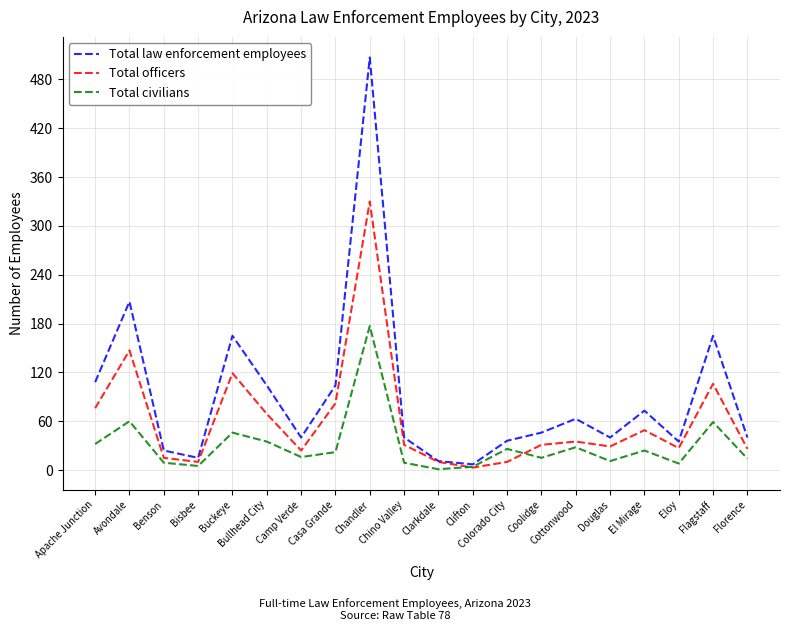

Which series has the largest range (max minus min)?

Total law enforcement employees